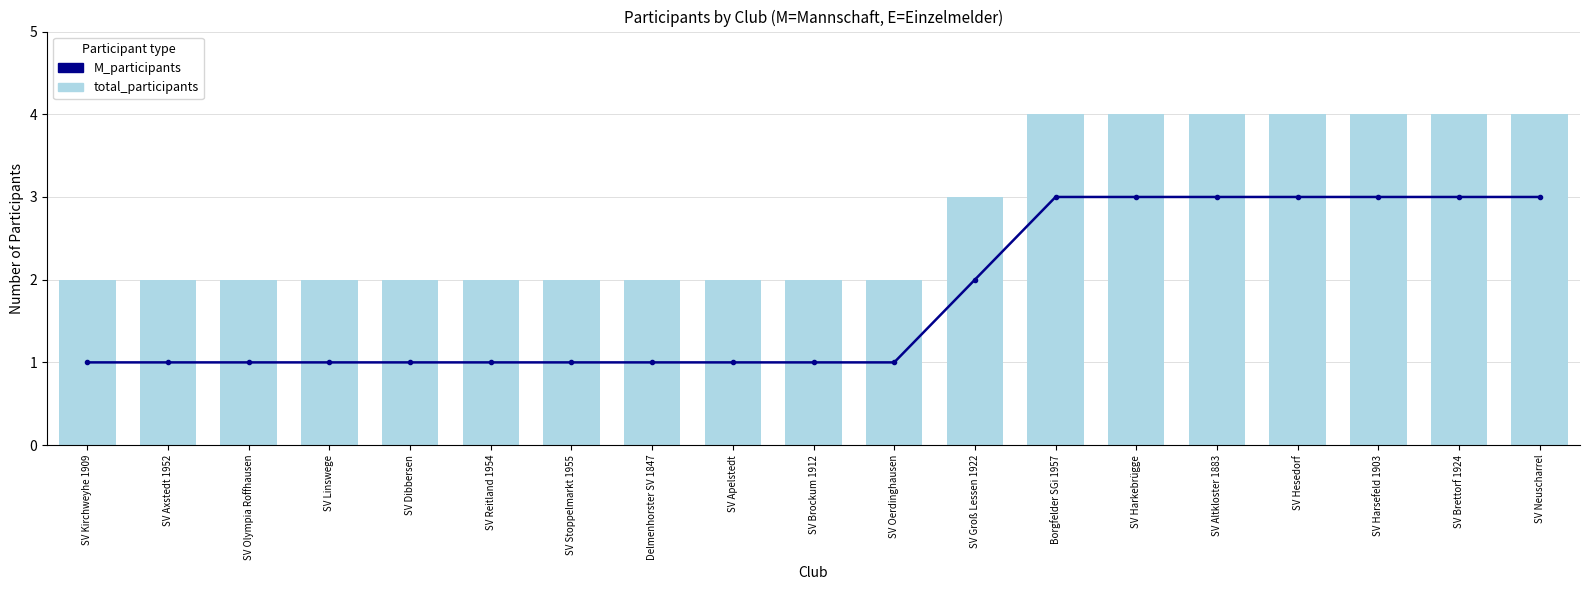

Which category has the highest value in the M_participants series?

Borgfelder SGi 1957